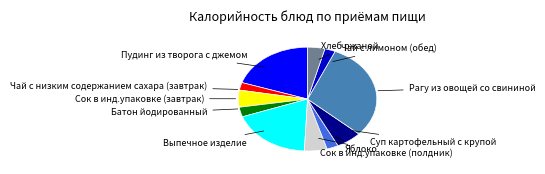

Do Батон йодированный and Сок в инд.упаковке (завтрак) together represent more than half of the pie?

No